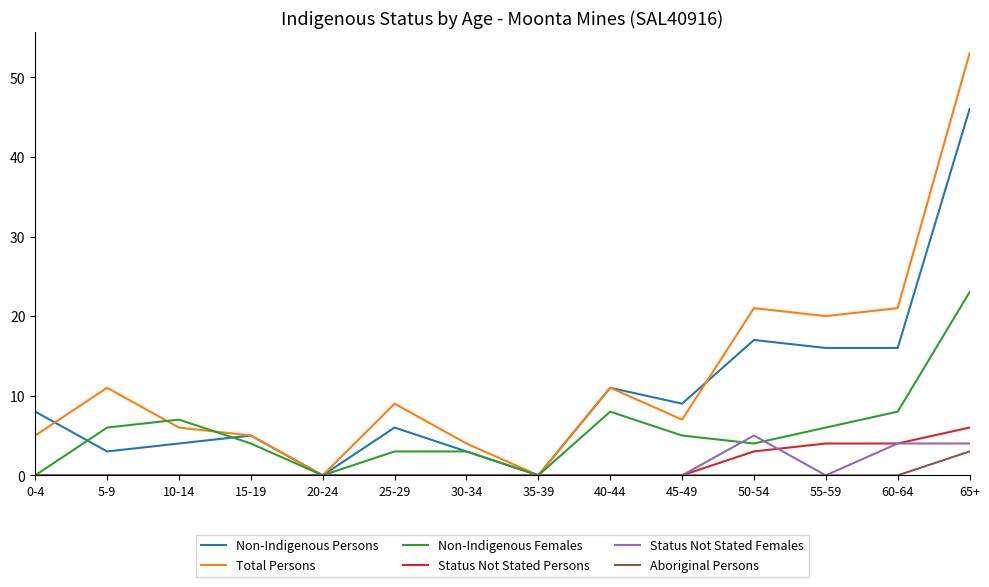

Is this an area chart (filled region under the line)?

No